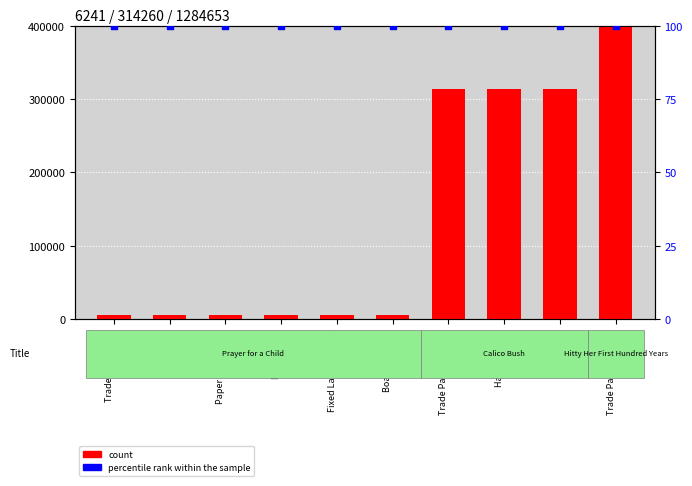

Which series reaches the minimum Y coordinate?

percentile rank within the sample